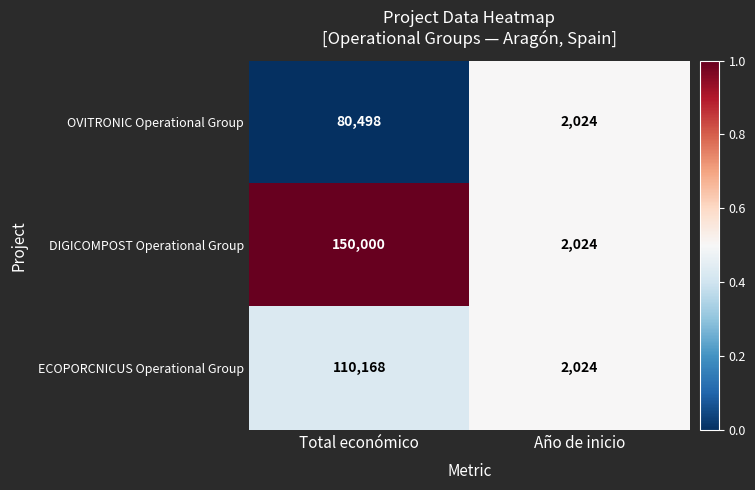

Reading left to right, extract all data points from this chart.

OVITRONIC Operational Group: 80498	2024
DIGICOMPOST Operational Group: 150000	2024
ECOPORCNICUS Operational Group: 110168	2024